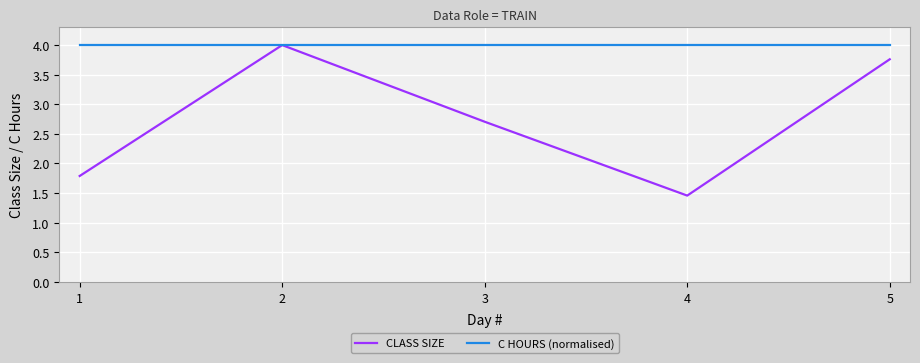

Which series has the widest spread of values?

CLASS SIZE